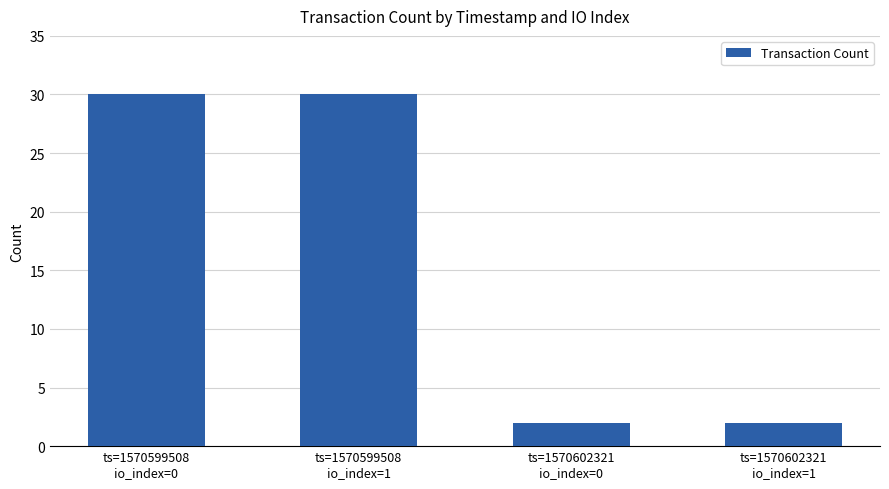

How many values are below 30?

2